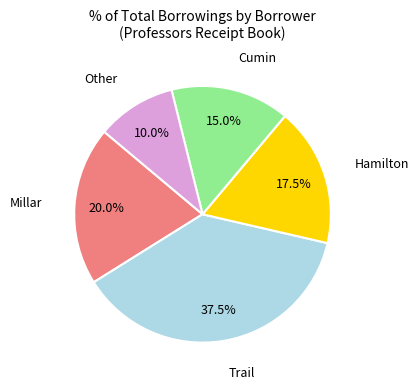

Is there any slice that represents more than half of the pie?

No